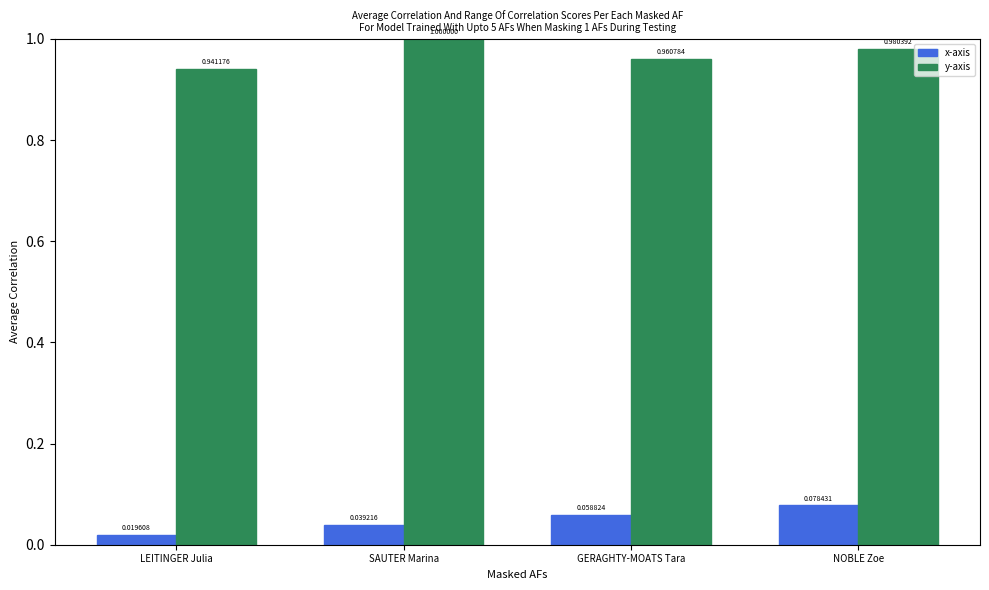

Rank the series by their average value, from lowest to highest.

x-axis, y-axis